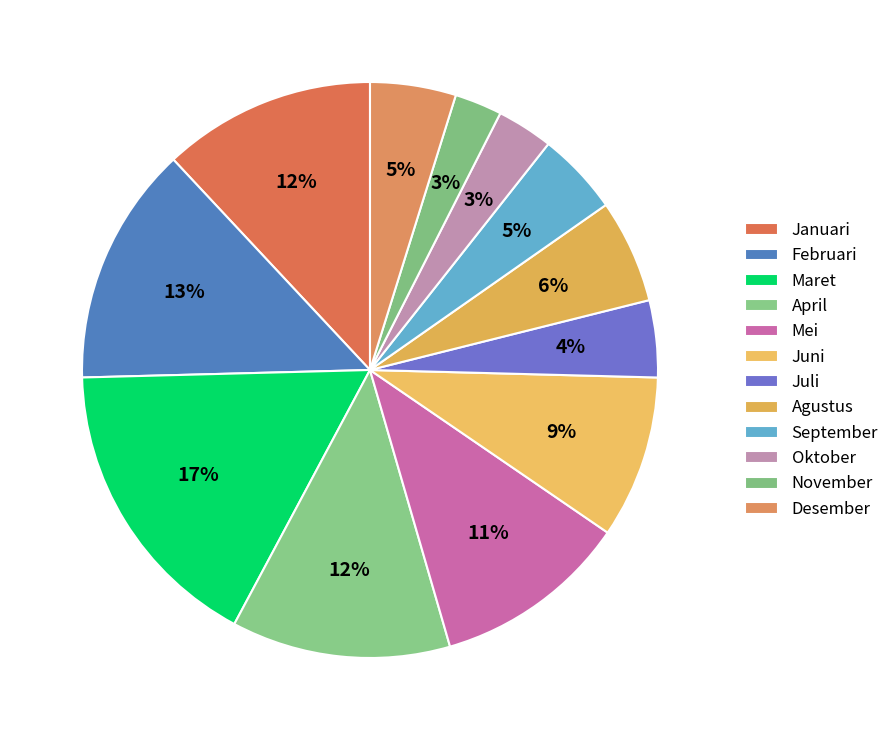

How many segments does this pie chart have?

12